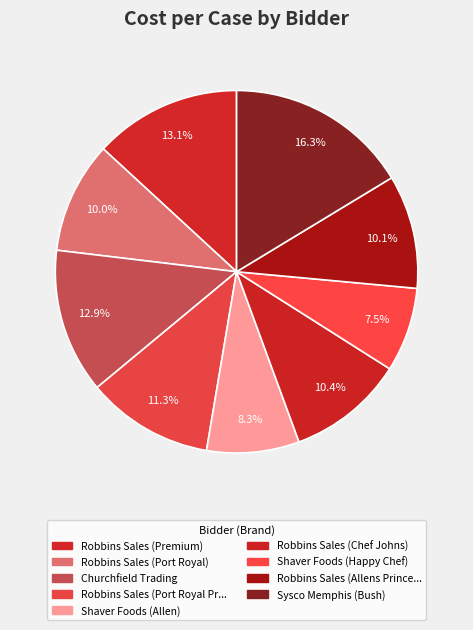

How many segments does this pie chart have?

9